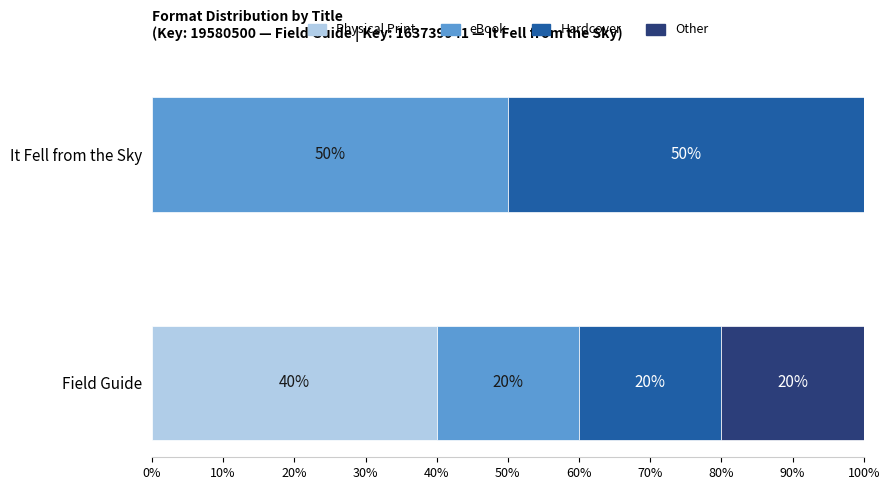

What is the maximum value for Physical Print?

40